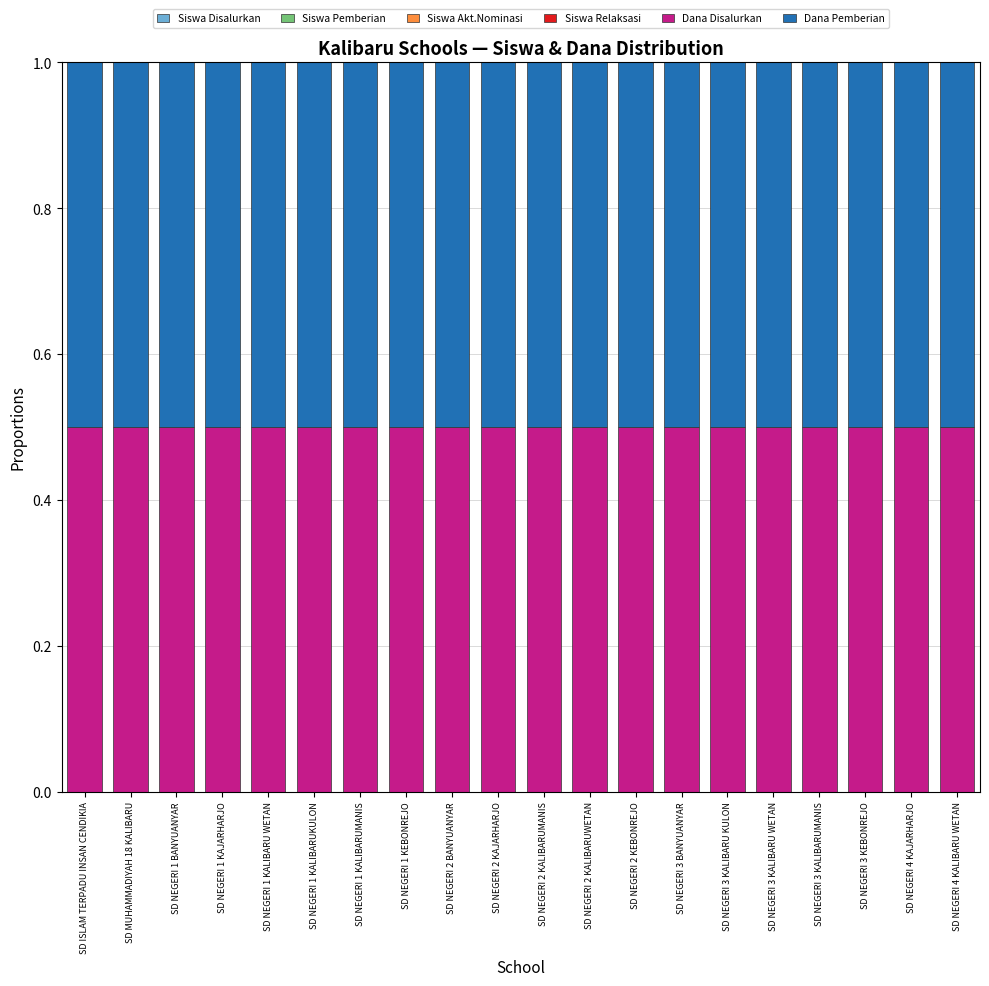

Are the bars grouped side by side (vs. stacked)?

No